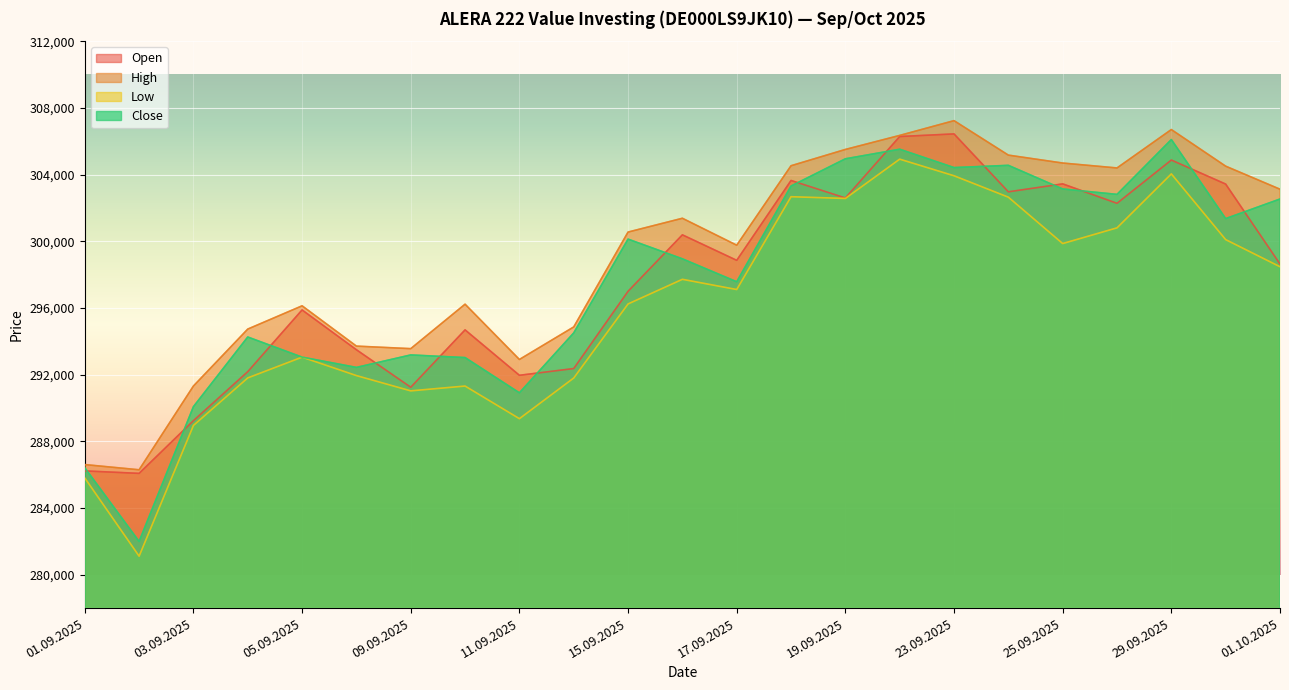

The value of Close at 24.09.2025 is 85667. True or false?

False